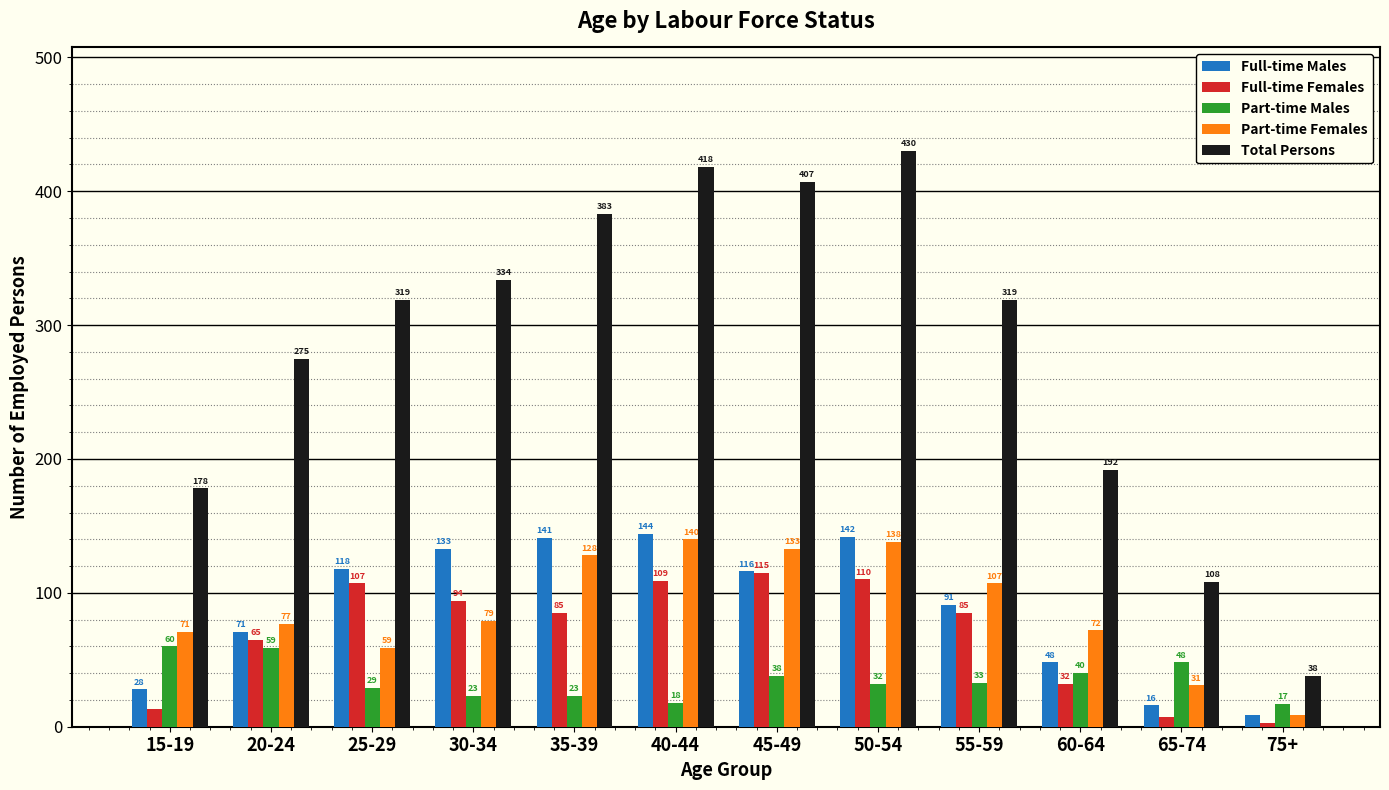

Rank the series by their maximum value, from highest to lowest.

Total Persons, Full-time Males, Part-time Females, Full-time Females, Part-time Males